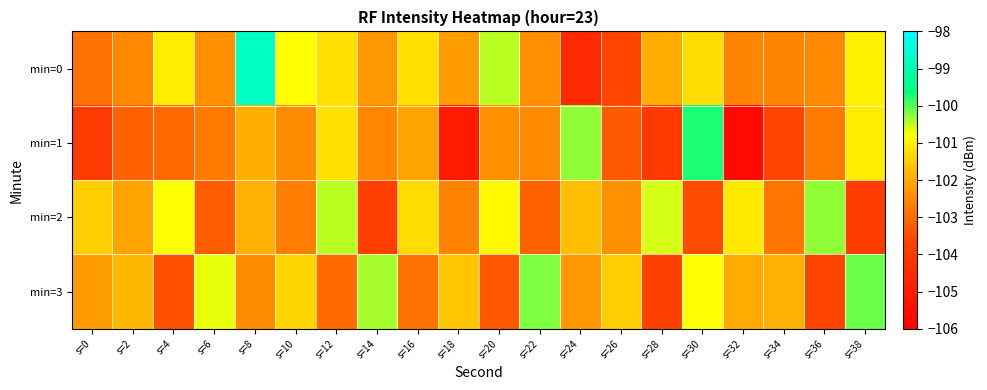

At which category does the chart reach its minimum across all series?

s=32